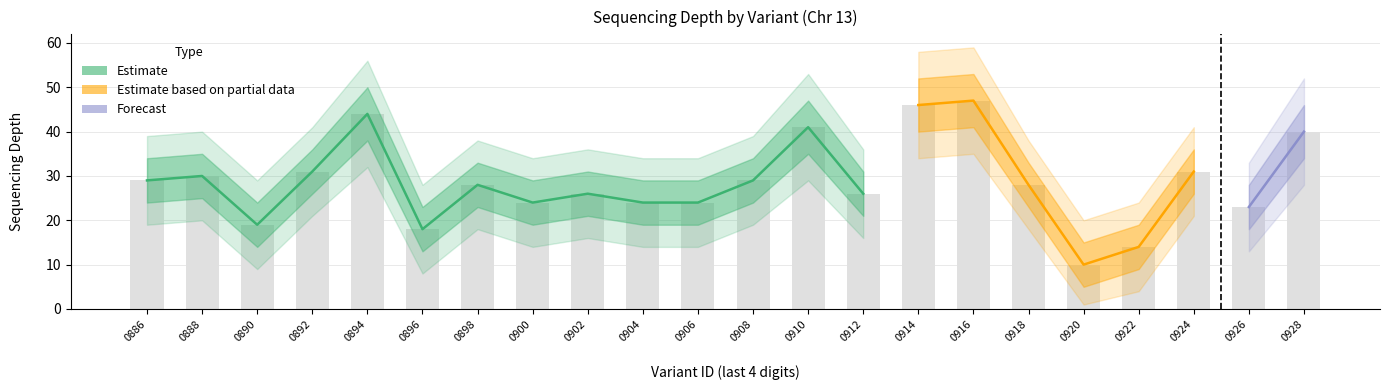

At which category is the sum across all series the highest?

114340916